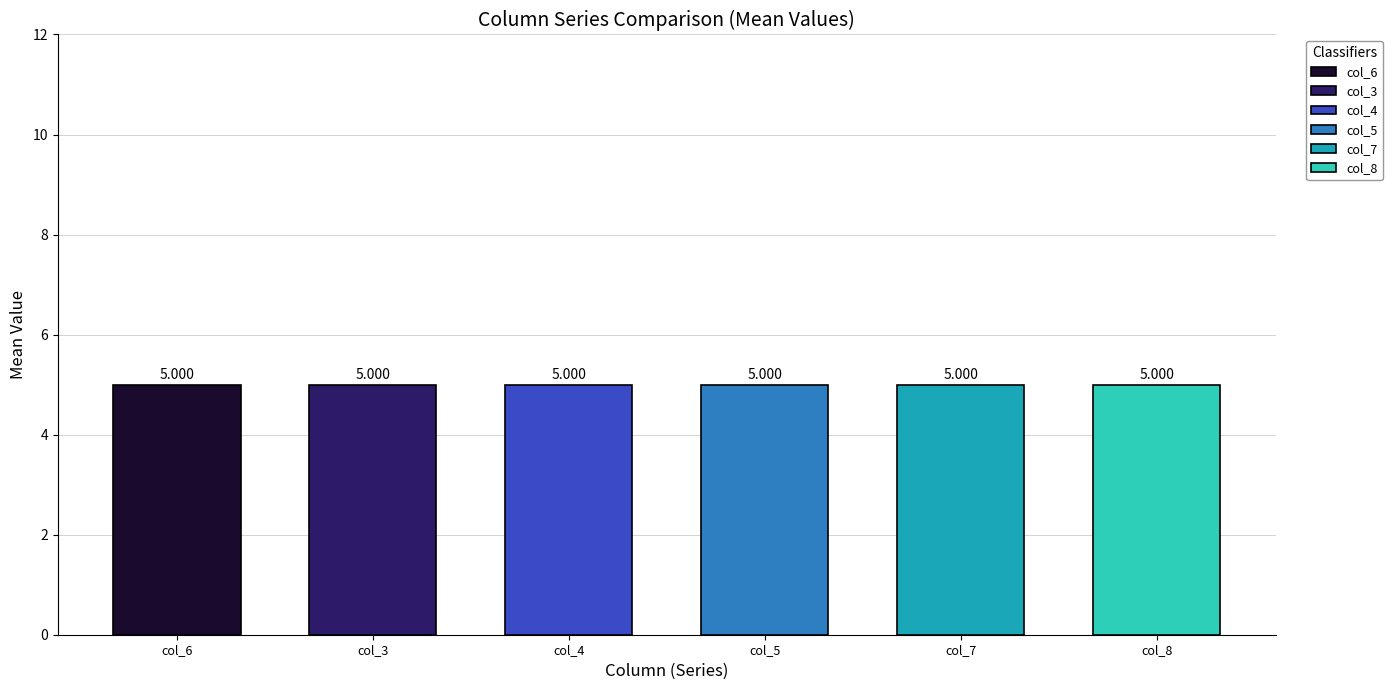

Rank the series by their maximum value, from highest to lowest.

col_6, col_3, col_4, col_5, col_7, col_8